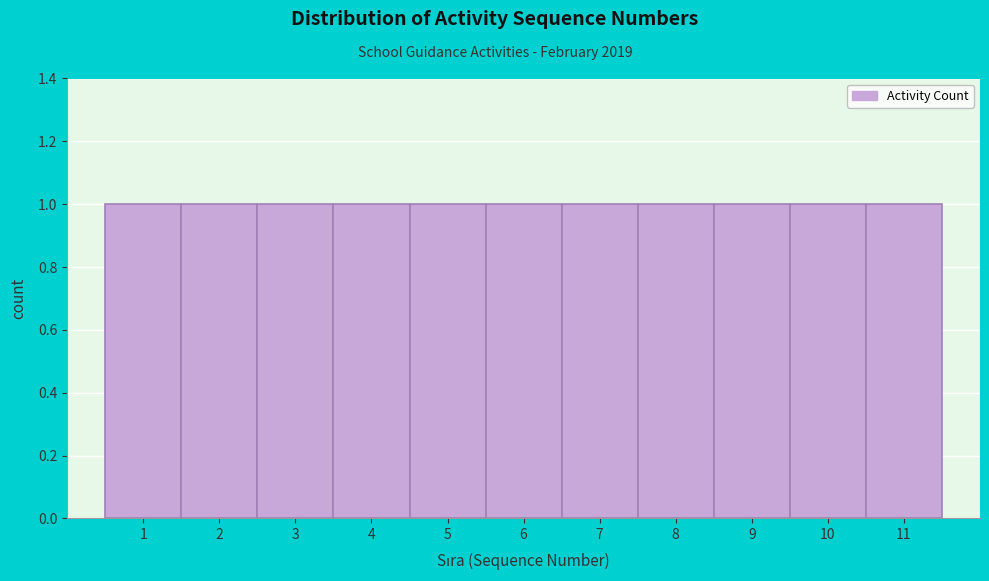

What is the height of the bar covering 1.5 to 2.5 on the x-axis? The values are not printed on the chart, so give them approximately, as read against the axis.

1